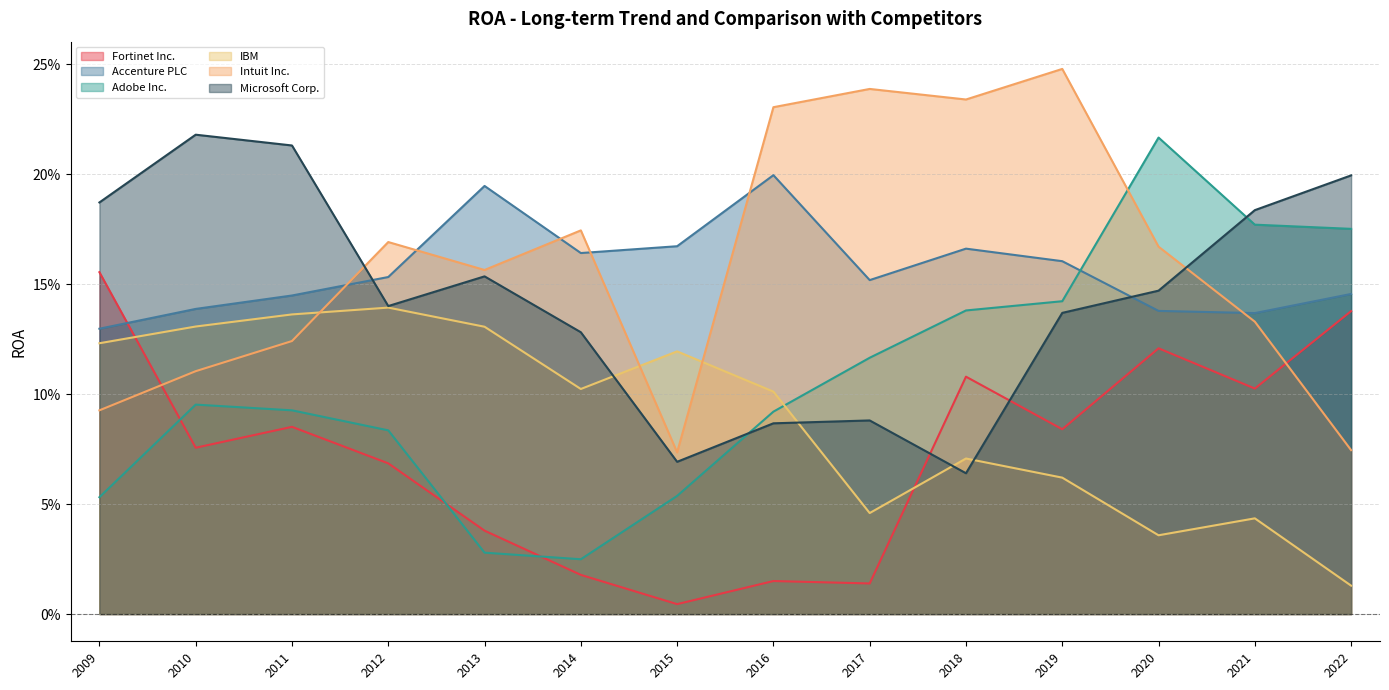

True or false: Fortinet Inc. has a value of 0.1 at 2011.

False